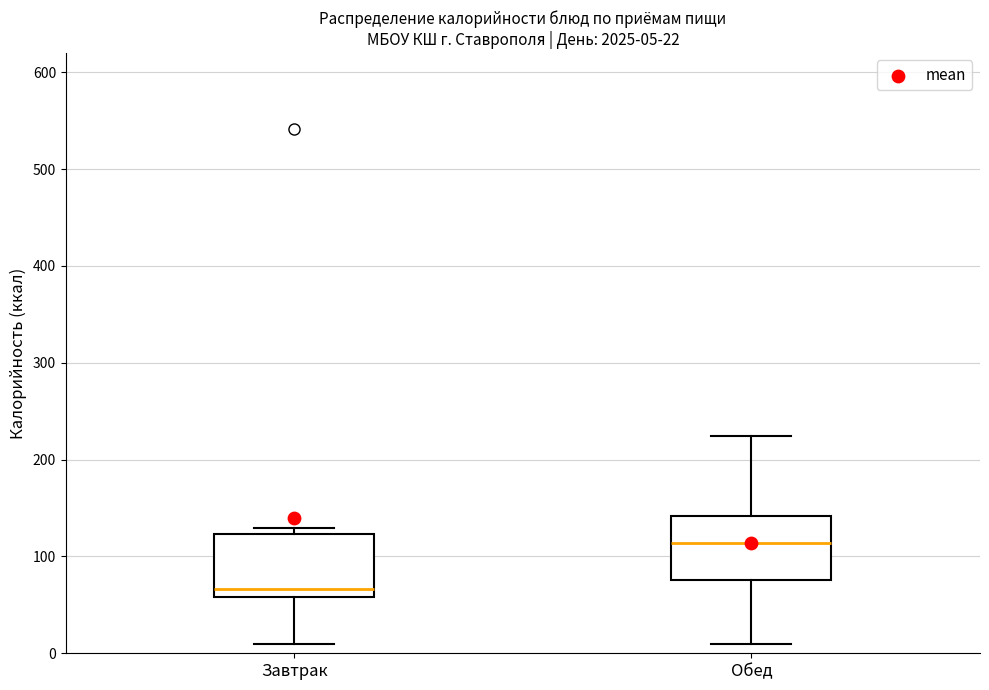

Which box has the lowest median line?

Завтрак